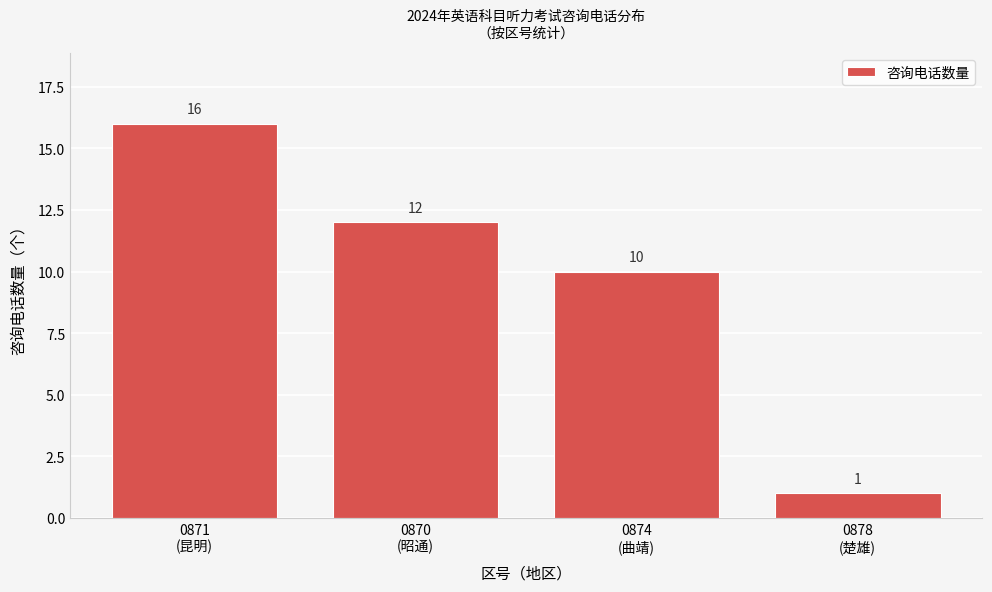

Reading left to right, extract all data points from this chart.

16	12	10	1